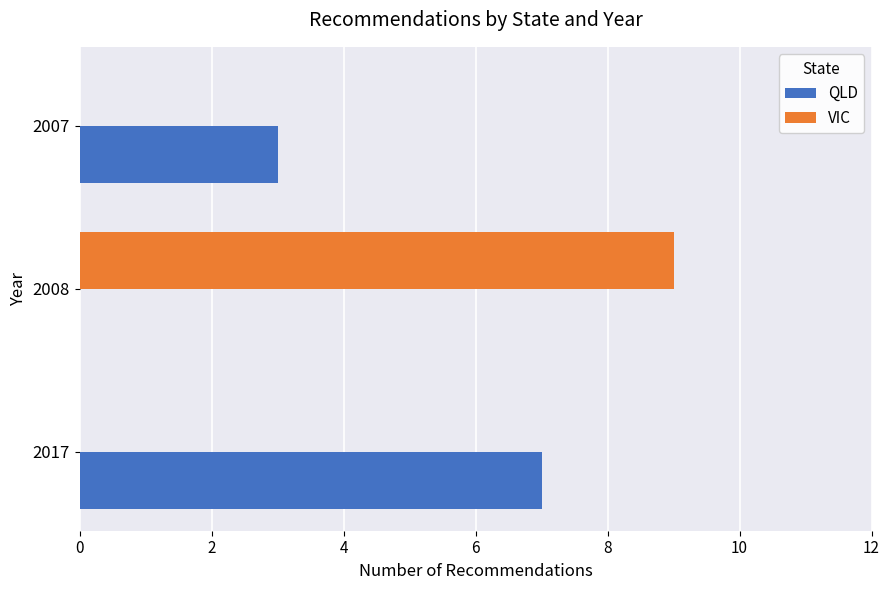

Read the QLD value at 2007.

3